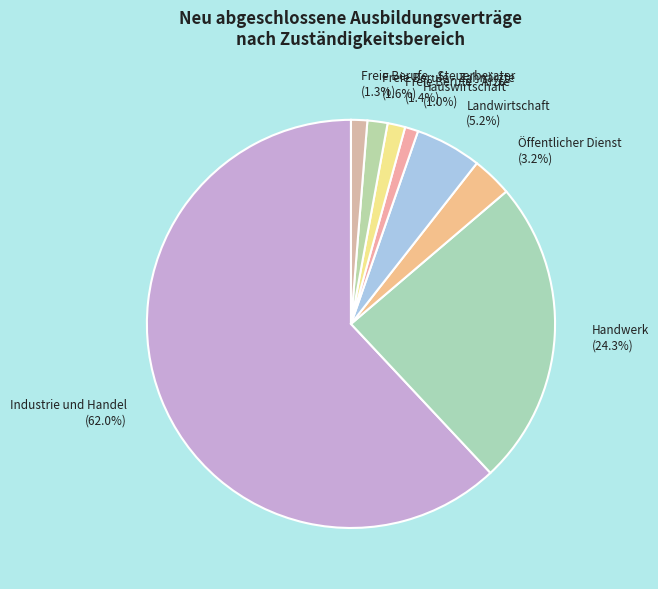

Is it true that Freie Berufe - Zahnärzte is 2% of the pie?

True